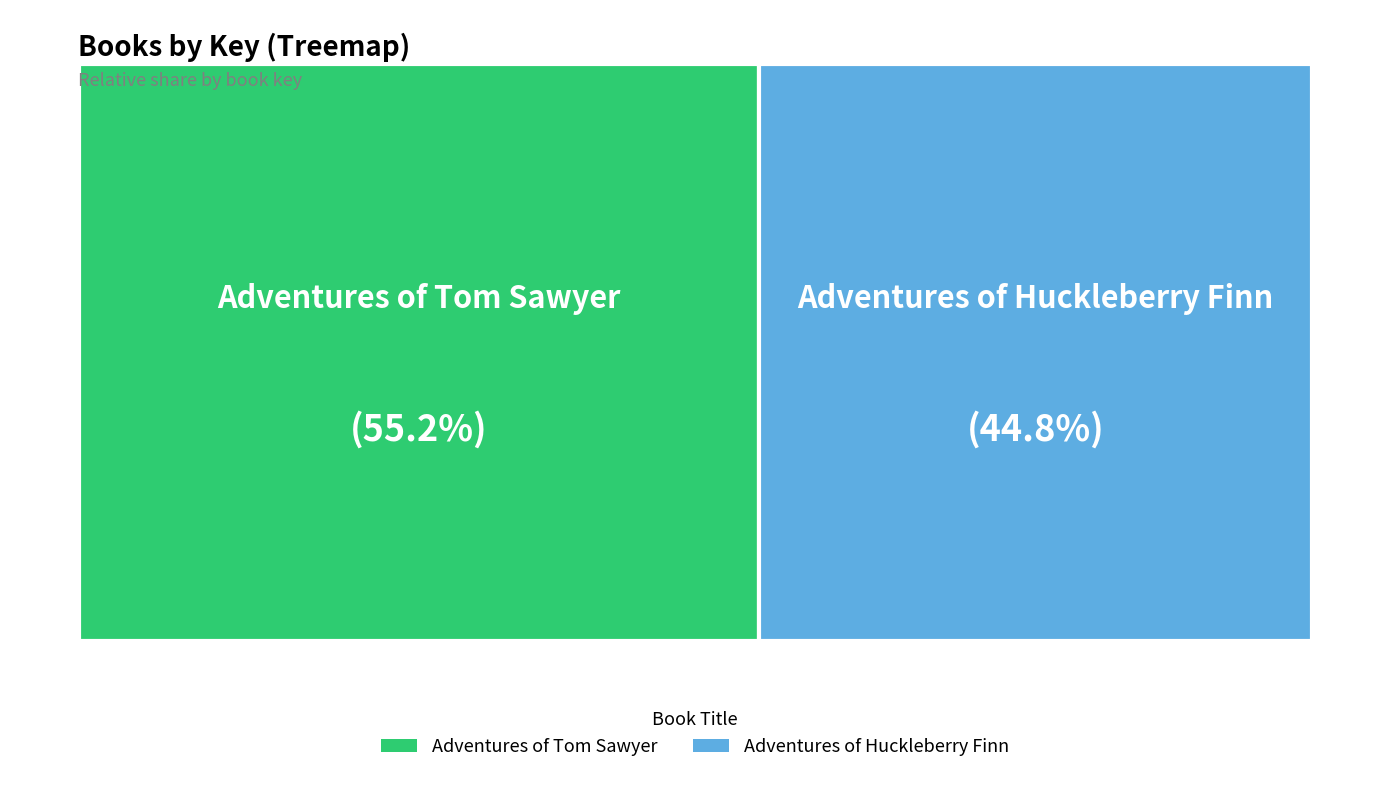

Is there a majority slice in this chart?

Yes